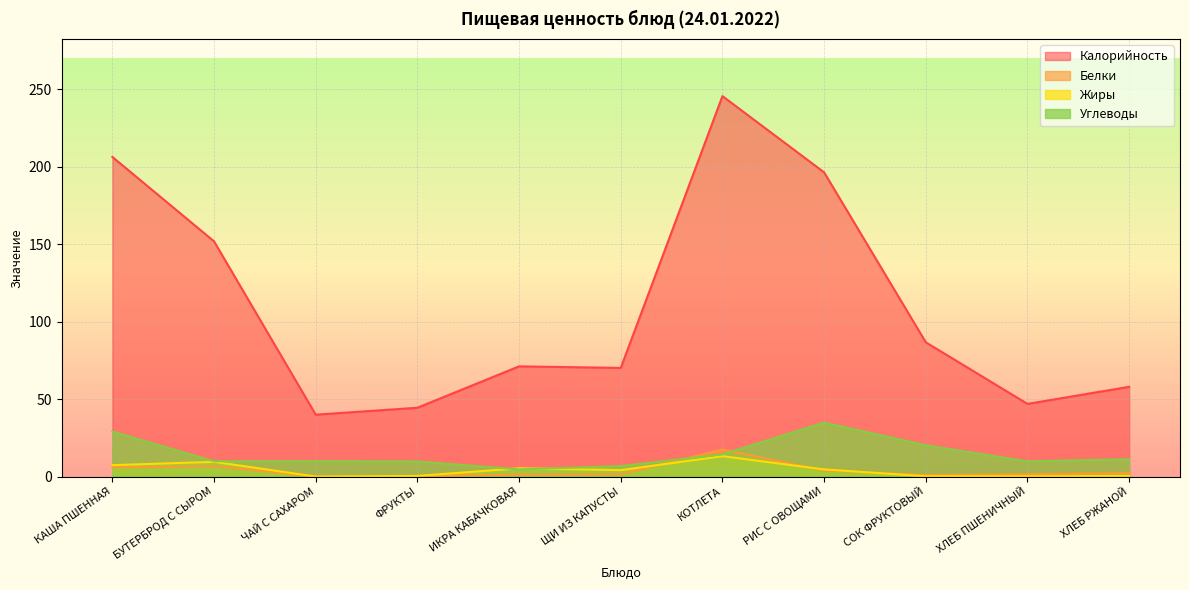

How many positive values does the Жиры series have?

10